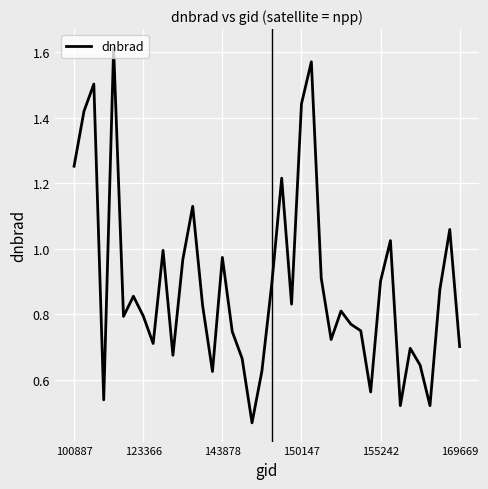

What is the minimum value shown in the chart?

0.5